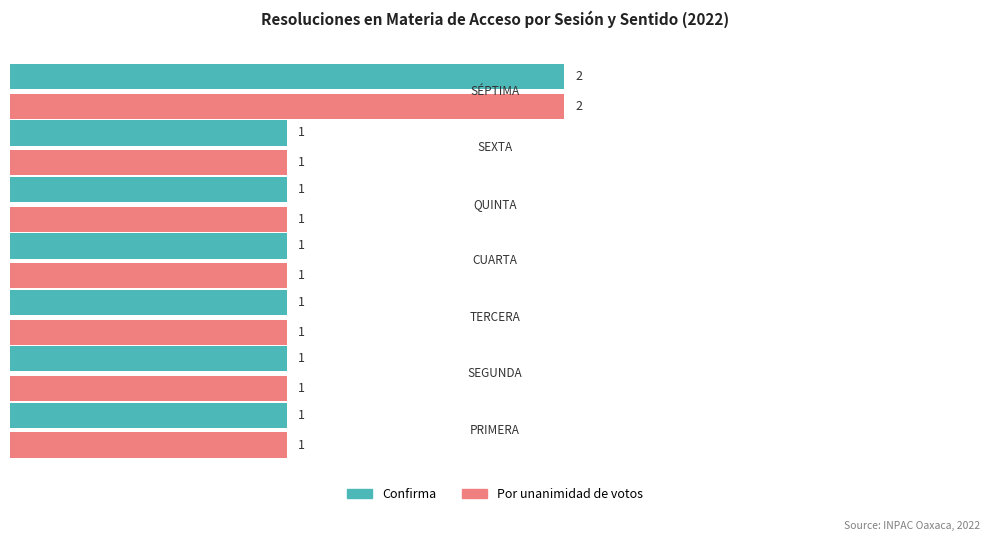

How many Confirma values are between 1 and 2?

7